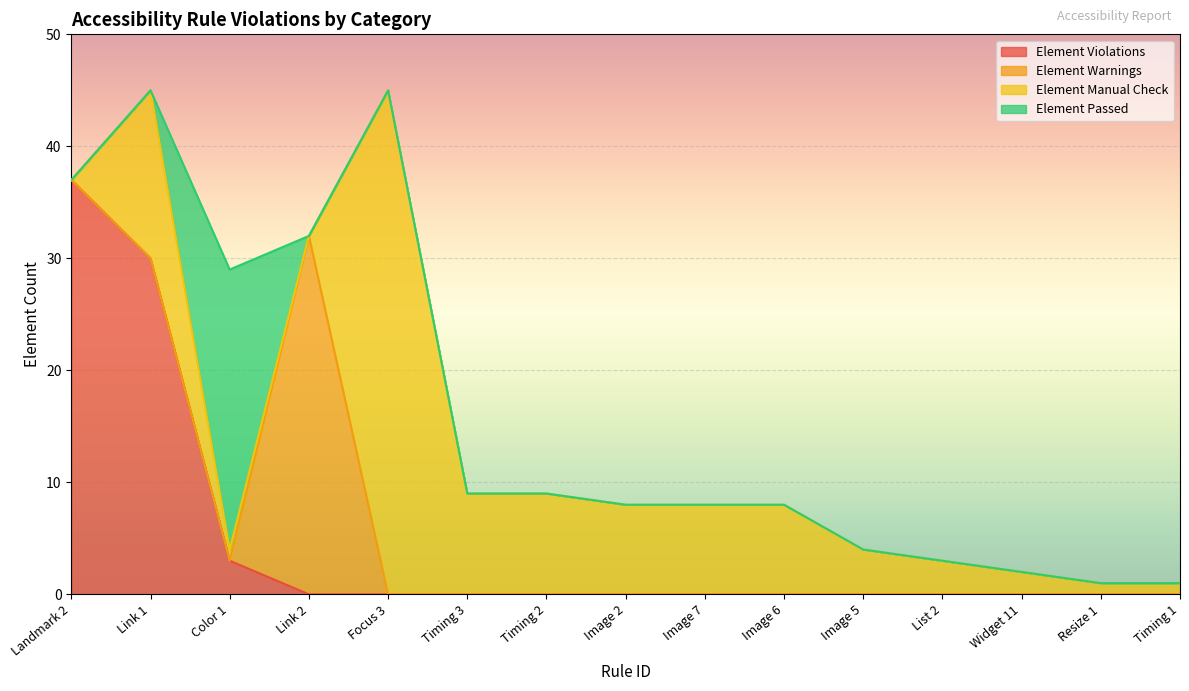

Between which two adjacent categories do Element Passed and Element Warnings first intersect?

Color 1 and Link 2